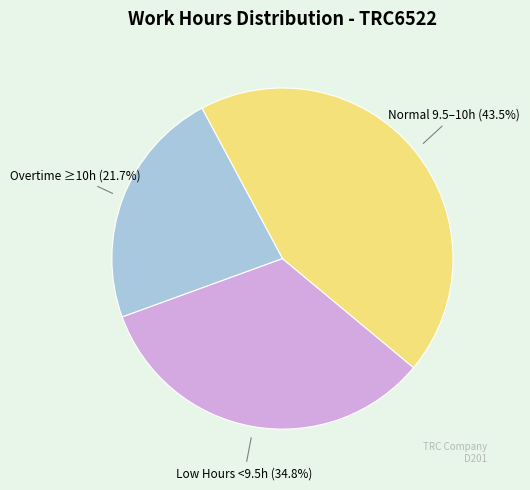

Is there any slice that represents more than half of the pie?

No